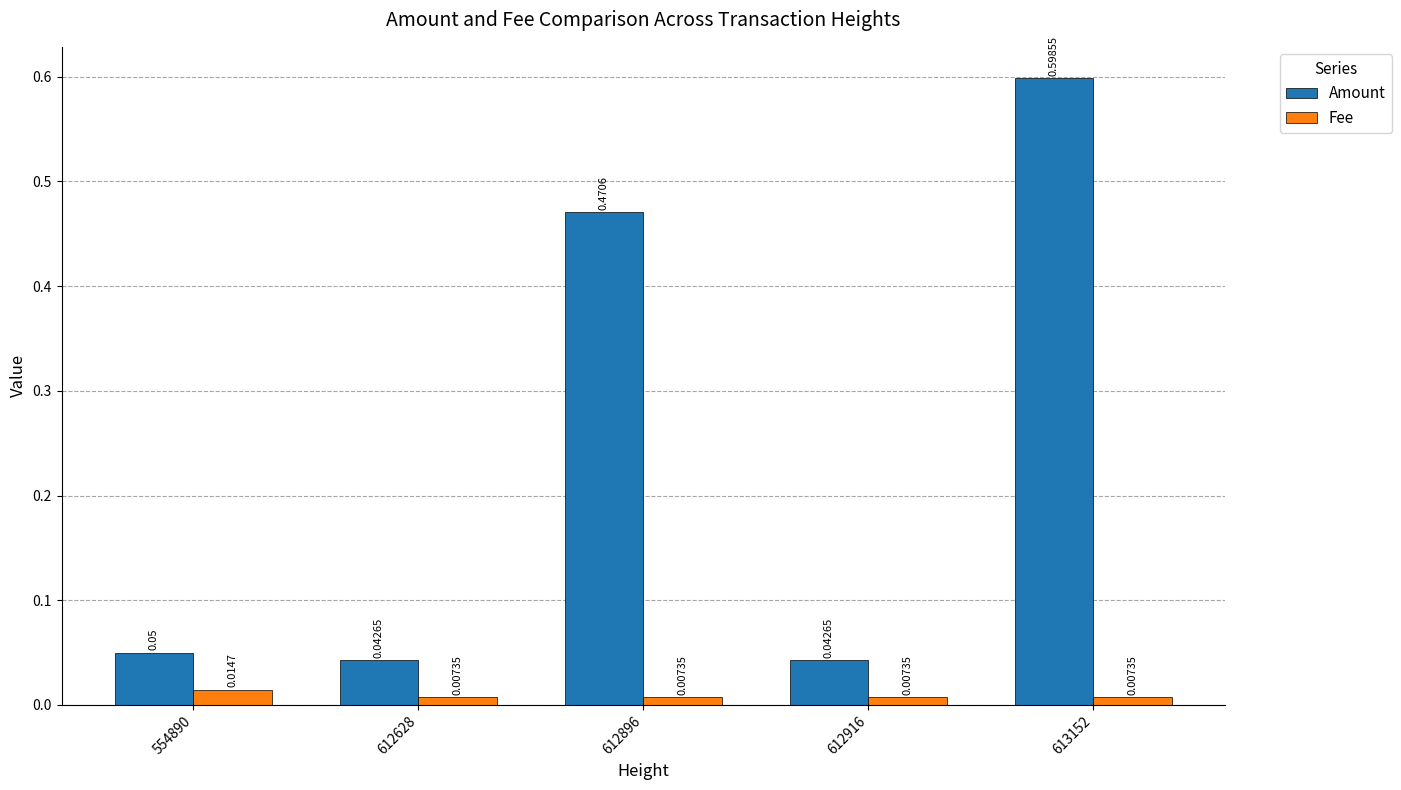

How many data points does each series have?

5